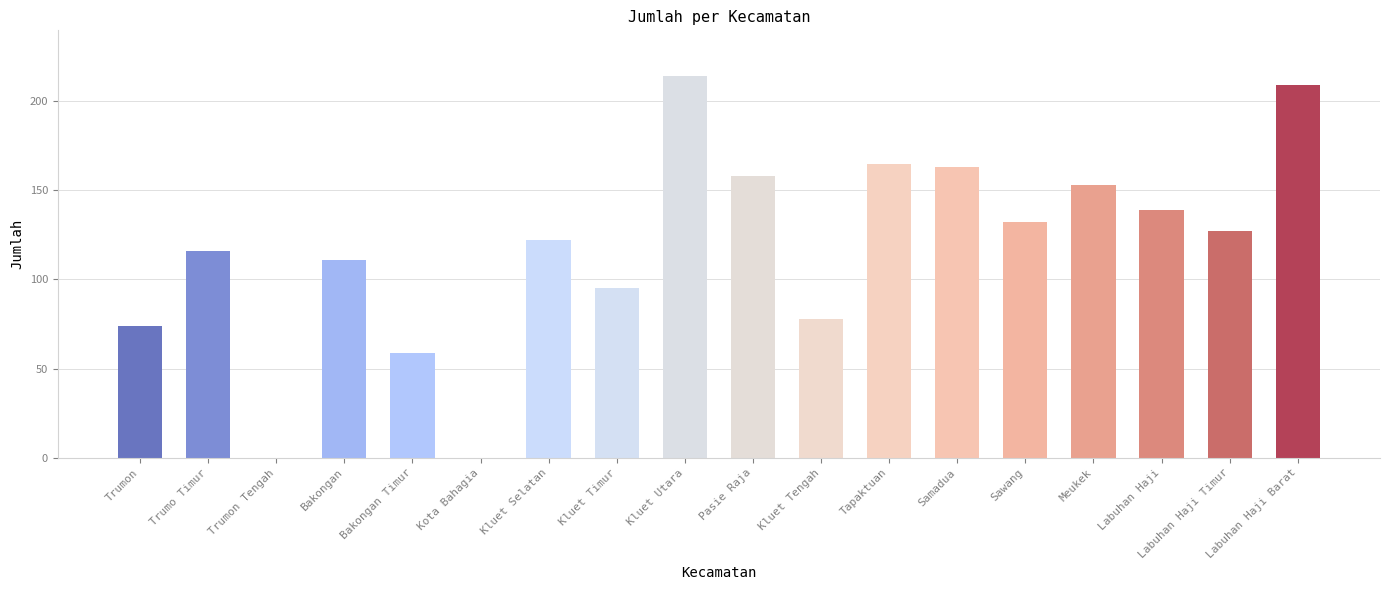

Which label corresponds to the largest value in the chart?

Kluet Utara